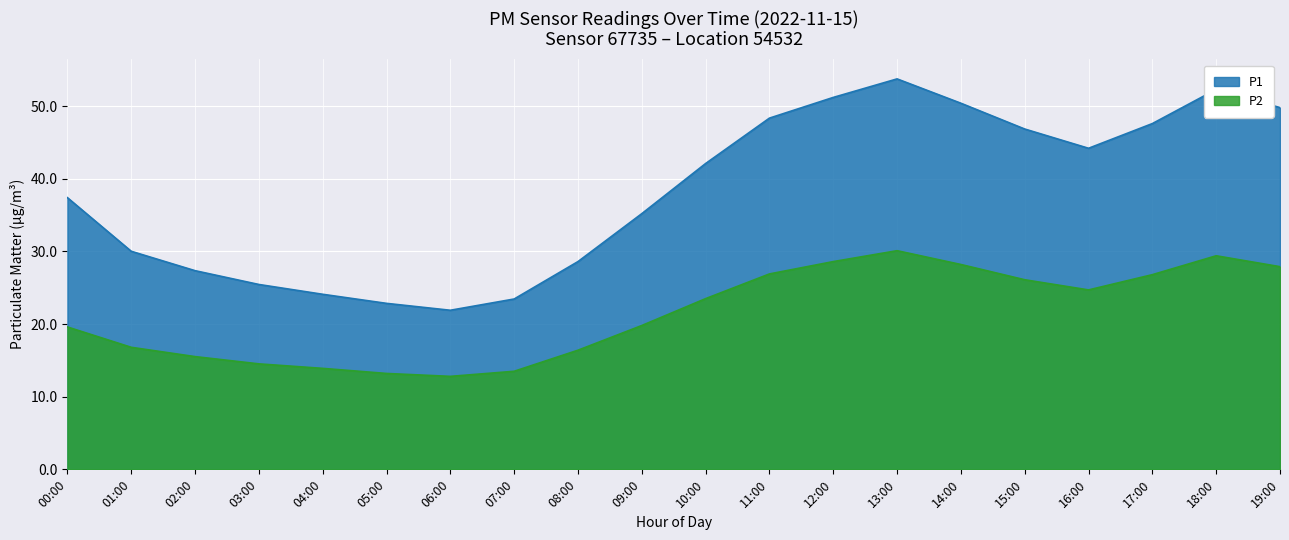

Which series has the largest total across all categories?

P1